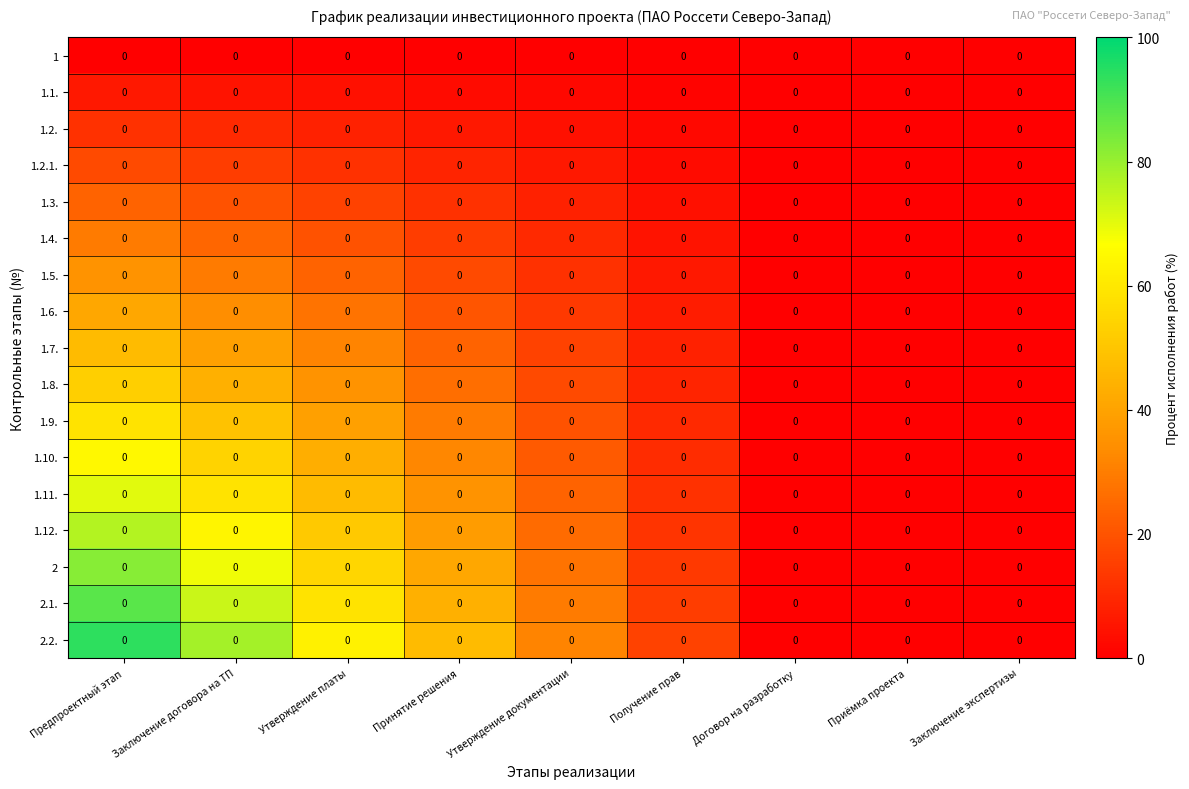

How many categories are shown in the chart?

9